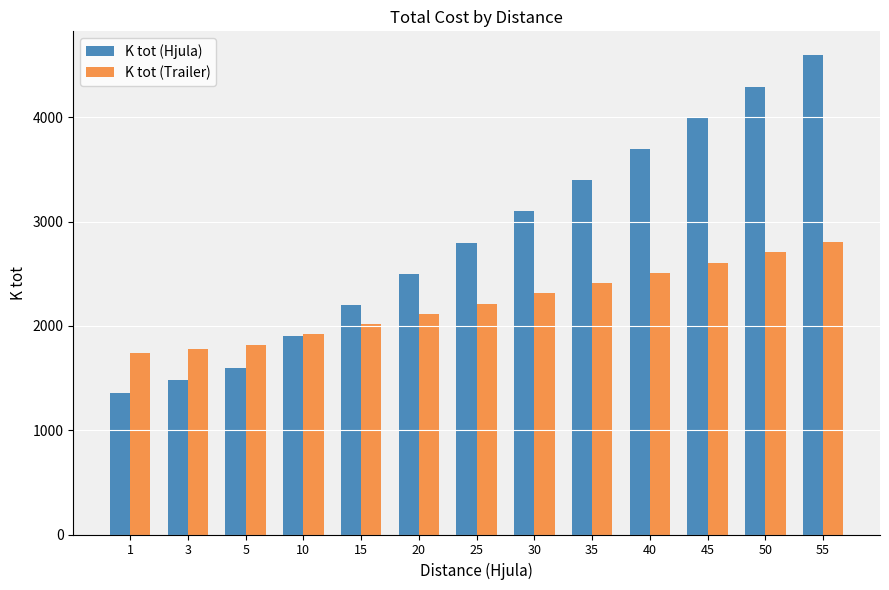

Reading left to right, list all the values displayed in this chart.

K tot (Hjula): 1359.9	1479.7	1599.5	1899.0	2198.5	2498.0	2797.6	3097.1	3396.6	3696.1	3995.6	4295.1	4594.6
K tot (Trailer): 1742.9	1782.1	1821.4	1919.6	2017.9	2116.1	2214.3	2312.5	2410.7	2508.9	2607.1	2705.4	2803.6